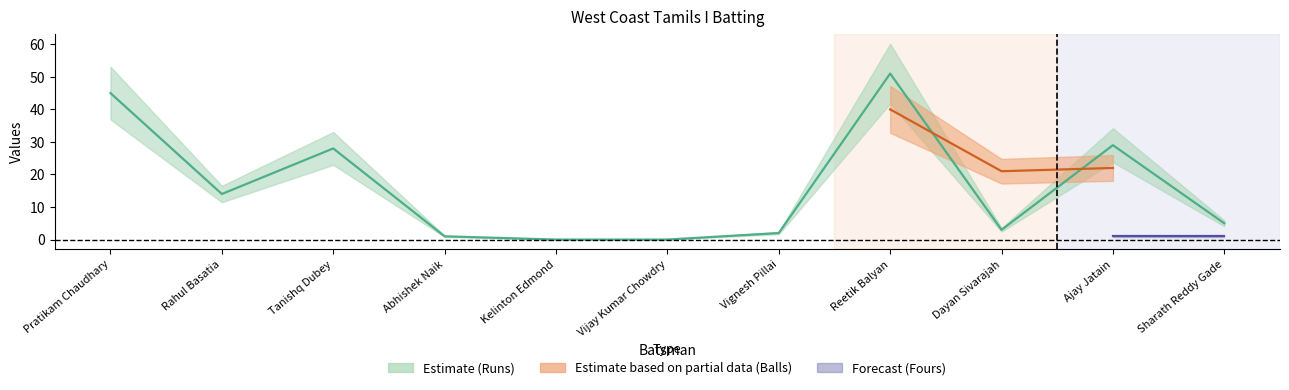

What is the difference between the highest and lowest values at Sharath Reddy Gade?

4